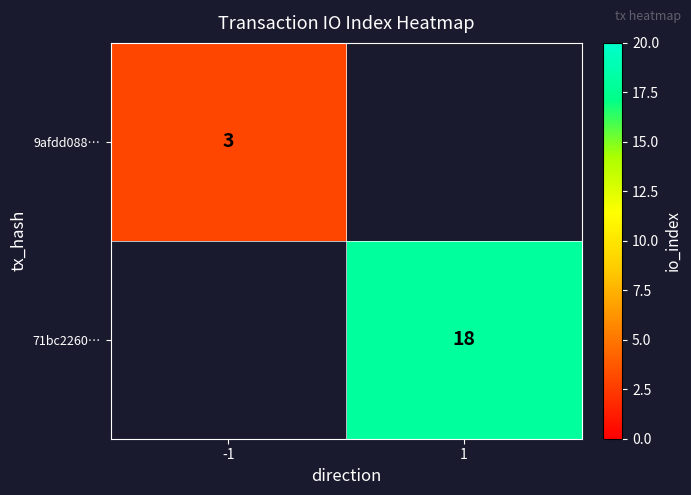

Between 1 and -1, which is larger?

-1